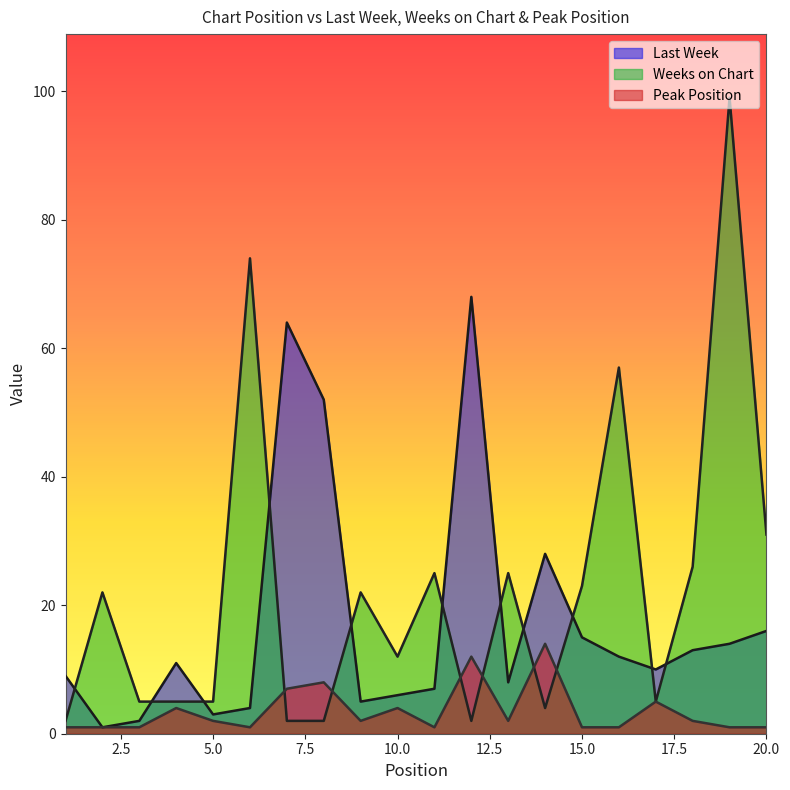

List the series in order of their overall mean, highest first.

Weeks on Chart, Last Week, Peak Position